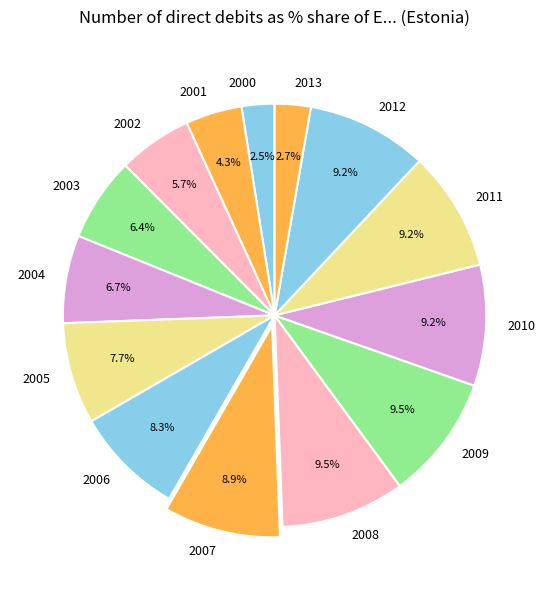

Combined, what portion of the pie is 2001 and 2009?

13.8%